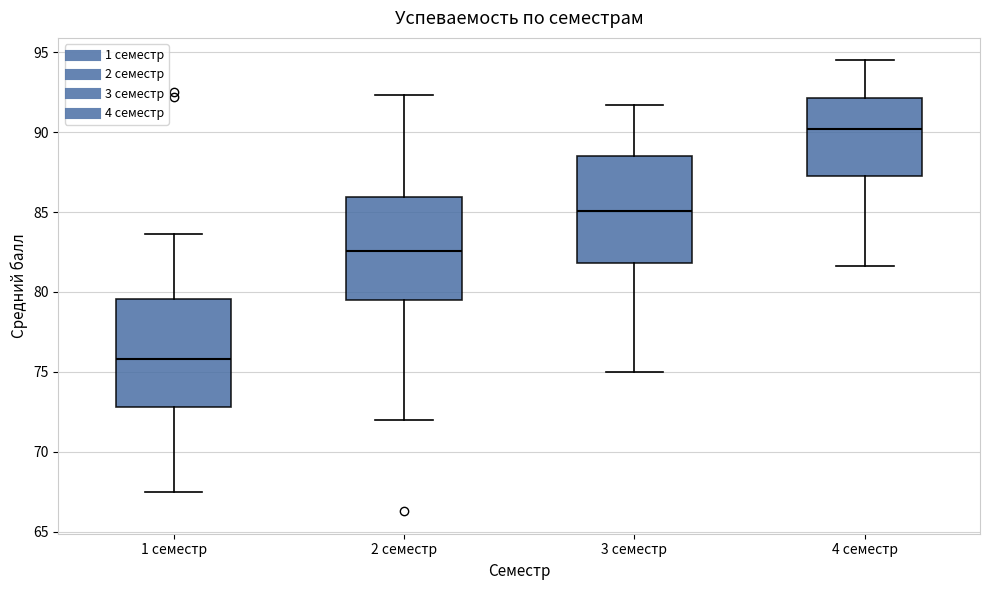

Reading left to right, read every box against the y-axis: the position of its median line, the range the box covers, and the ends of its whiskers. The values are not printed on the chart, so give them approximately, as read against the axis.

1 семестр: median 76.0, box 73.0 to 79.5, whiskers 67.5 to 83.5
2 семестр: median 82.5, box 79.5 to 86.0, whiskers 72.0 to 92.5
3 семестр: median 85.0, box 82.0 to 88.5, whiskers 75.0 to 91.5
4 семестр: median 90.0, box 87.5 to 92.0, whiskers 81.5 to 94.5